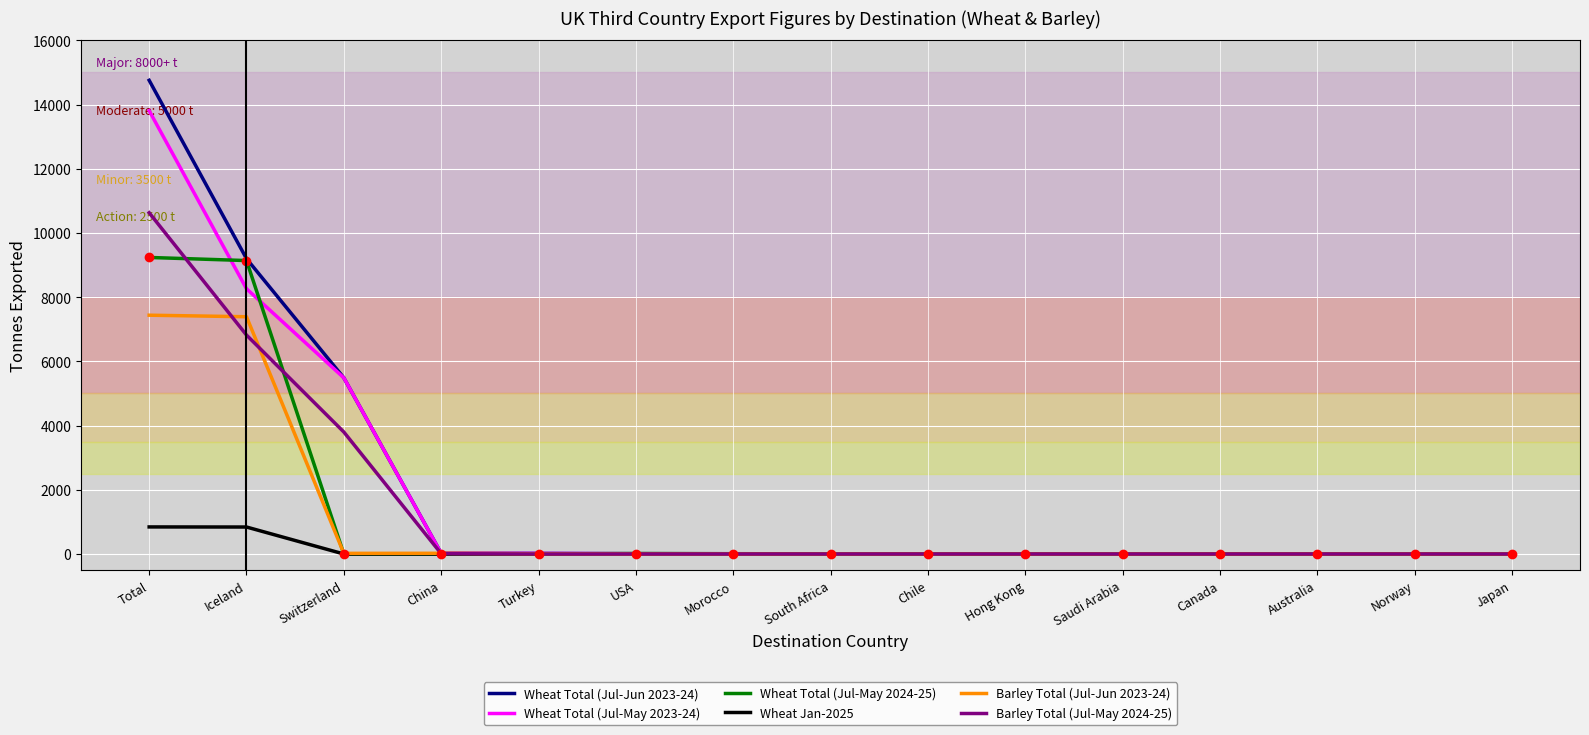

What is the difference between the Wheat Total (Jul-May 2023-24) values at Total and Switzerland?

8322